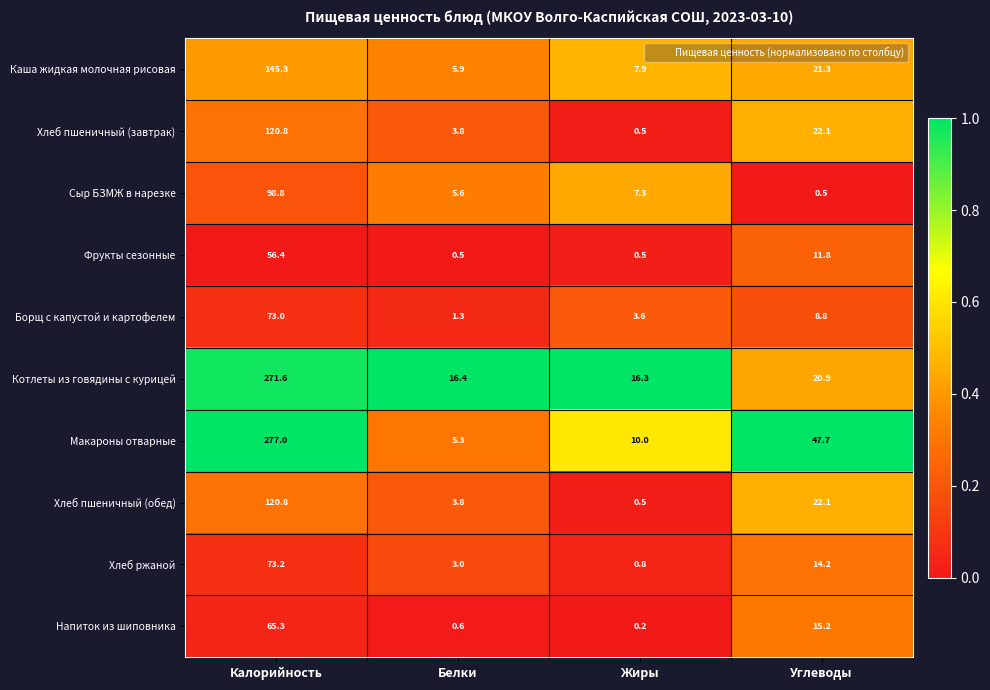

How many categories are shown in the chart?

4